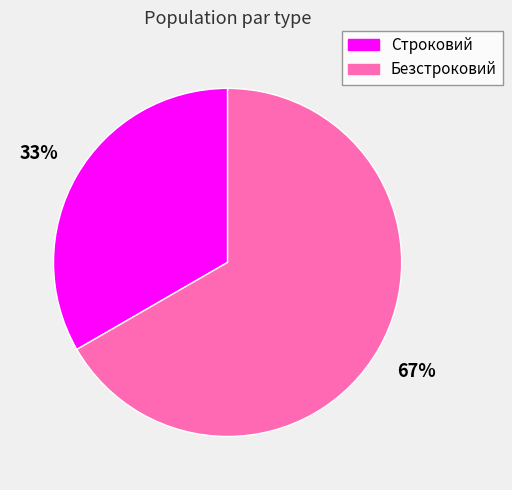

To the nearest percent, what percentage of the pie is Строковий?

33%